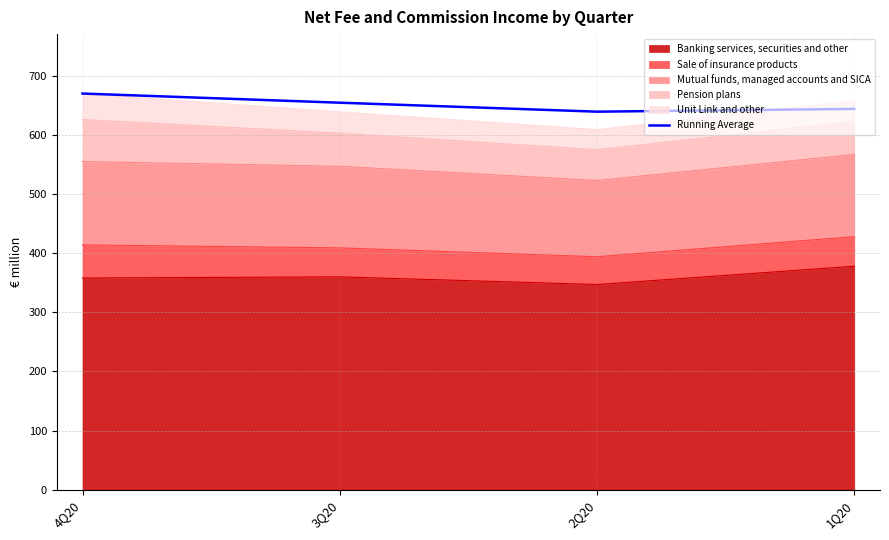

True or false: there are more than 1 points higher than both neighbors.

False